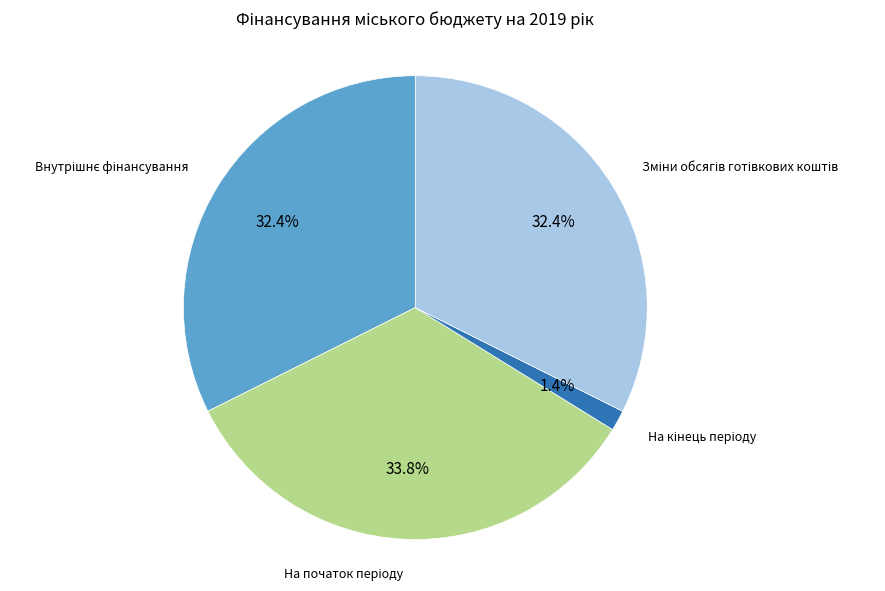

How many segments does this pie chart have?

4